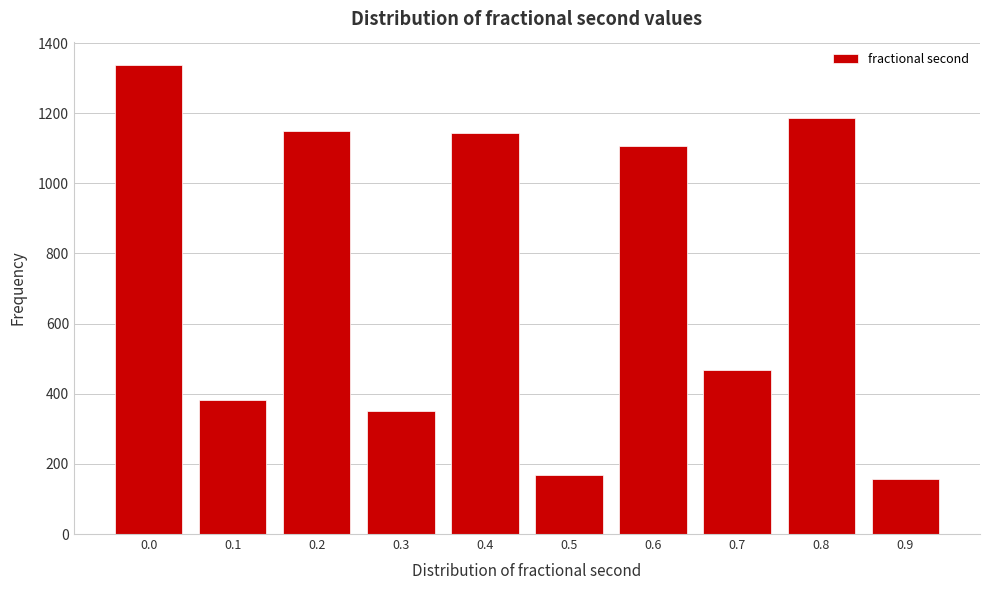

What is the change in value from 0.0 to 0.1?

-956